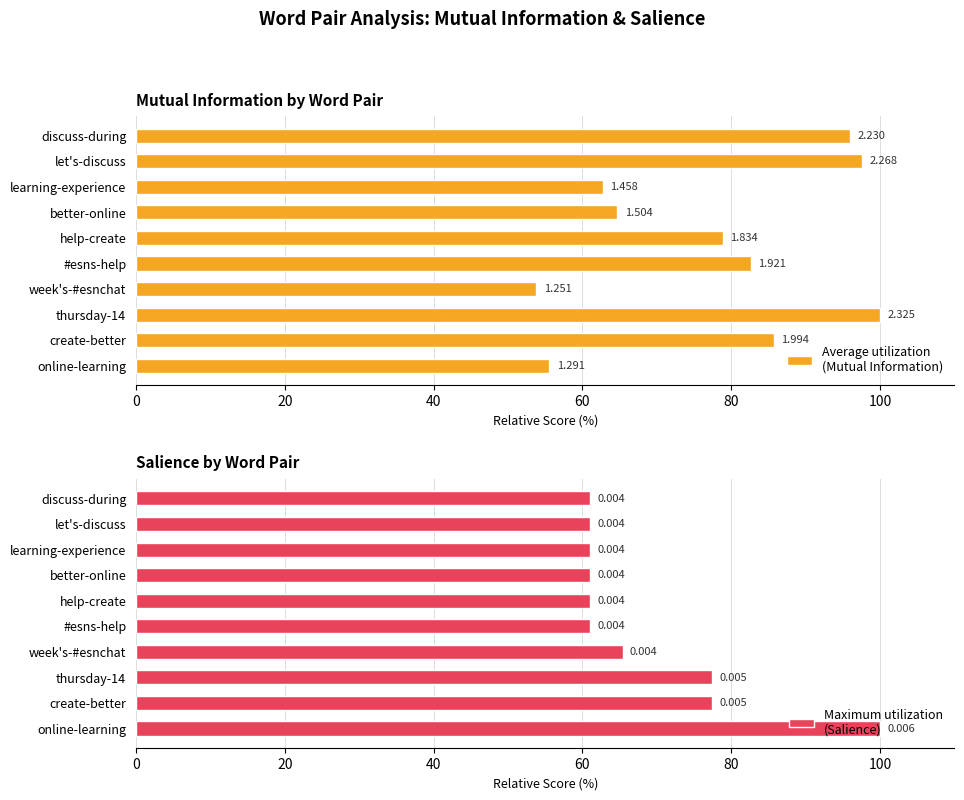

True or false: Maximum utilization
(Salience) has a value of 21.1 at thursday-14.

False